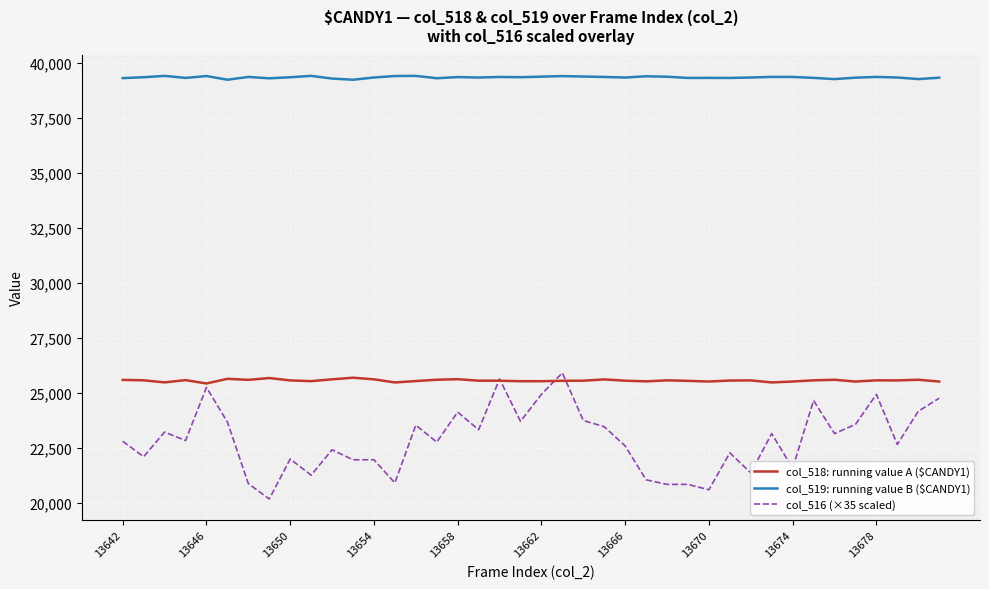

What is the sum of all col_519: running value B ($CANDY1) values?

1573525